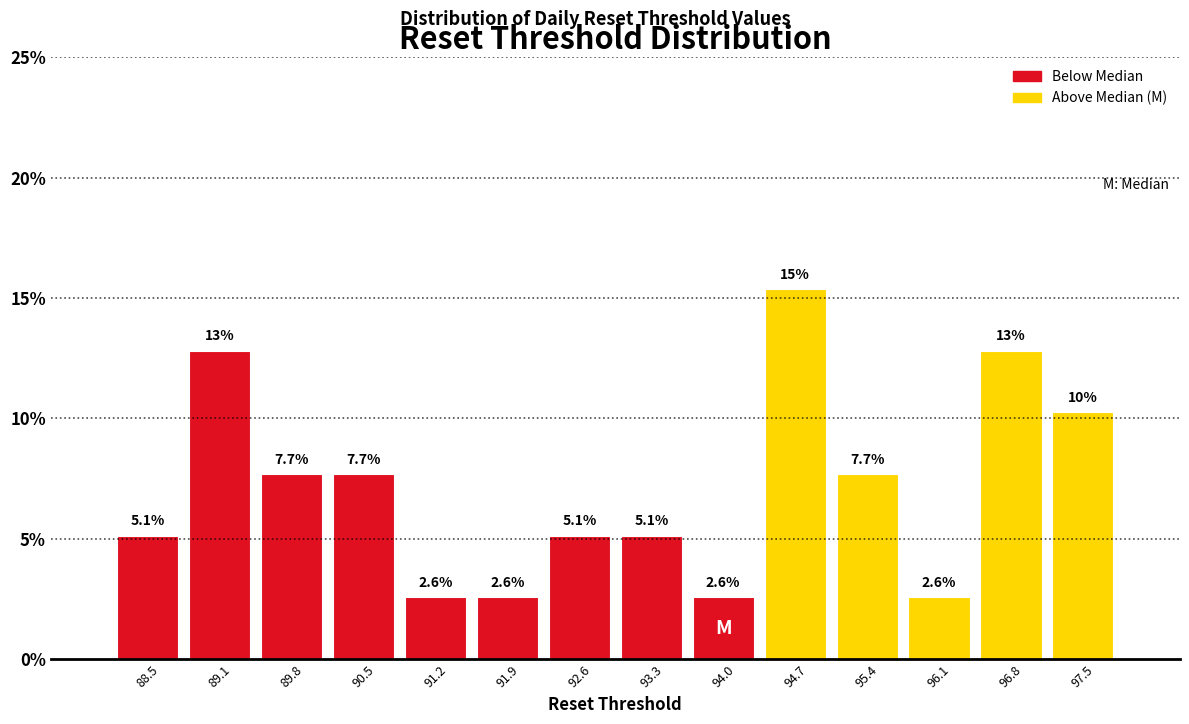

Over which range of the x-axis is the bar tallest?

94.3 to 95.0